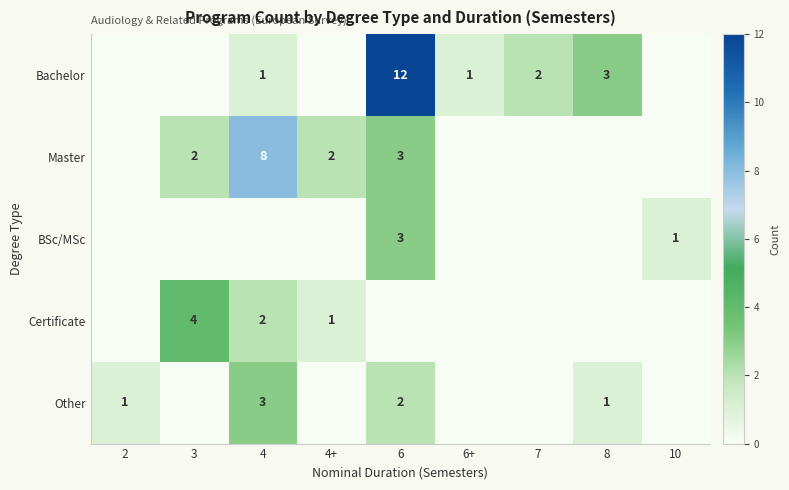

The value of Master at 4 is 8. True or false?

True